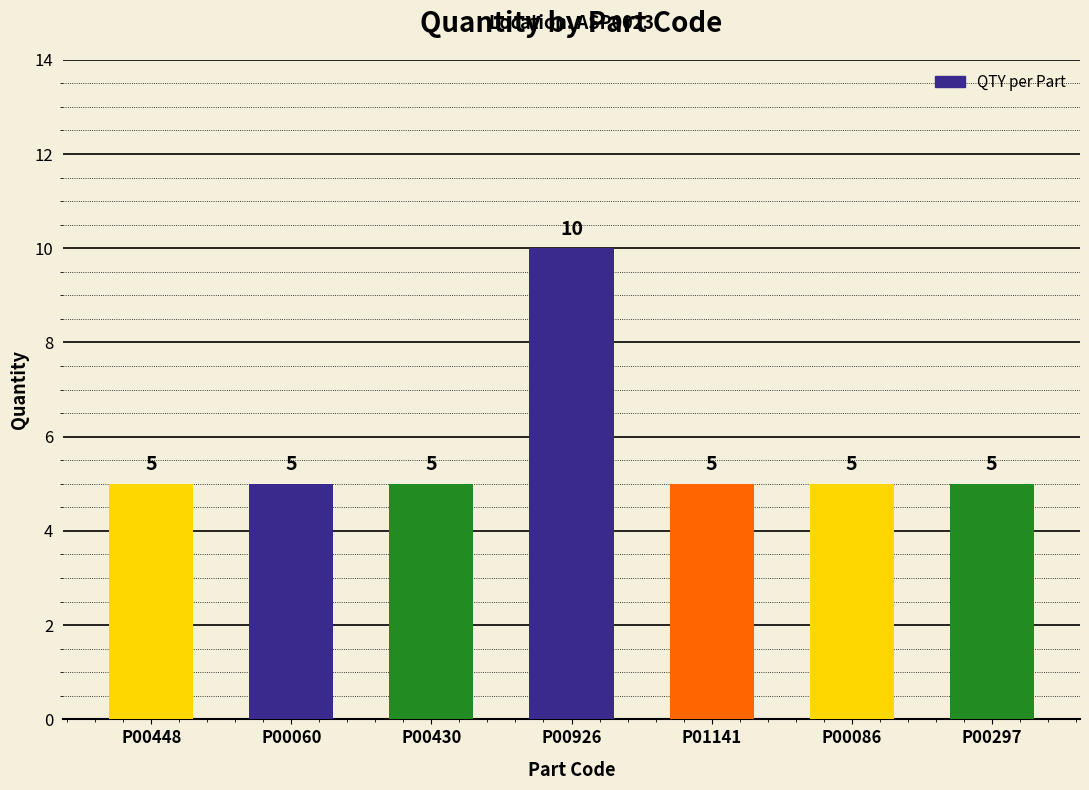

What is the approximate value at P00086?

5